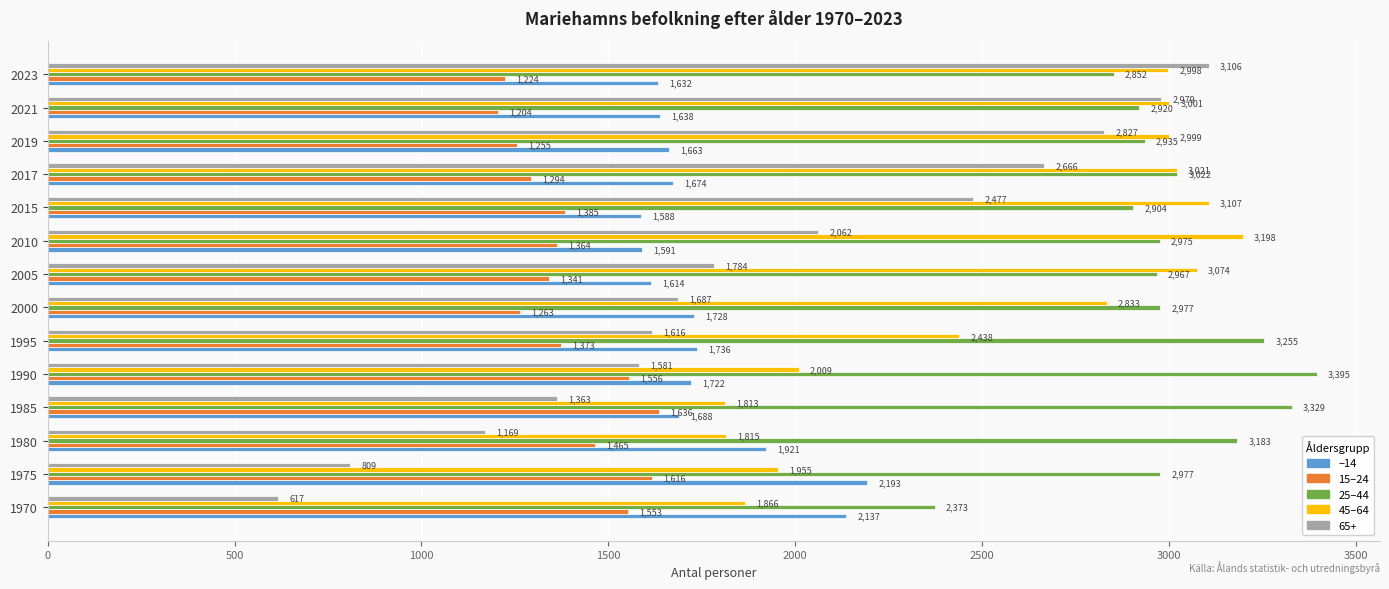

Rank the series by their maximum value, from highest to lowest.

25–44, 45–64, 65+, –14, 15–24